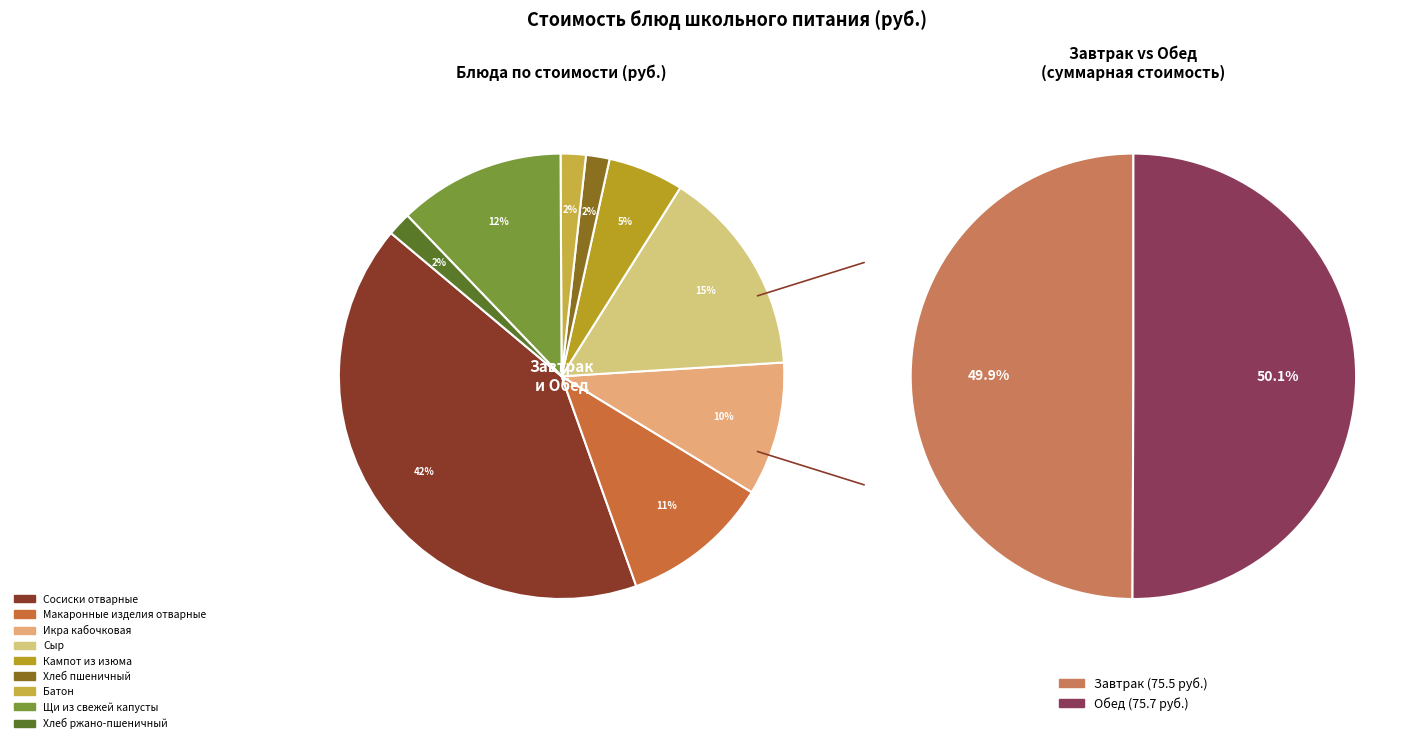

How many segments does this pie chart have?

9